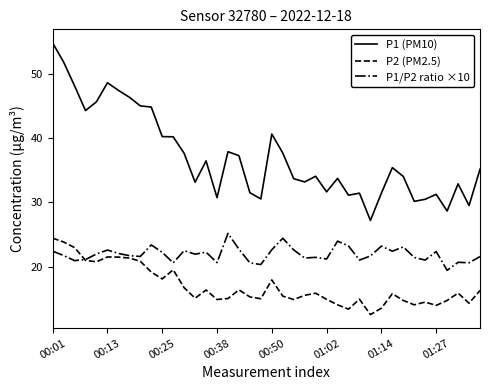

What is the lowest value of the P2 (PM2.5) series?

12.6